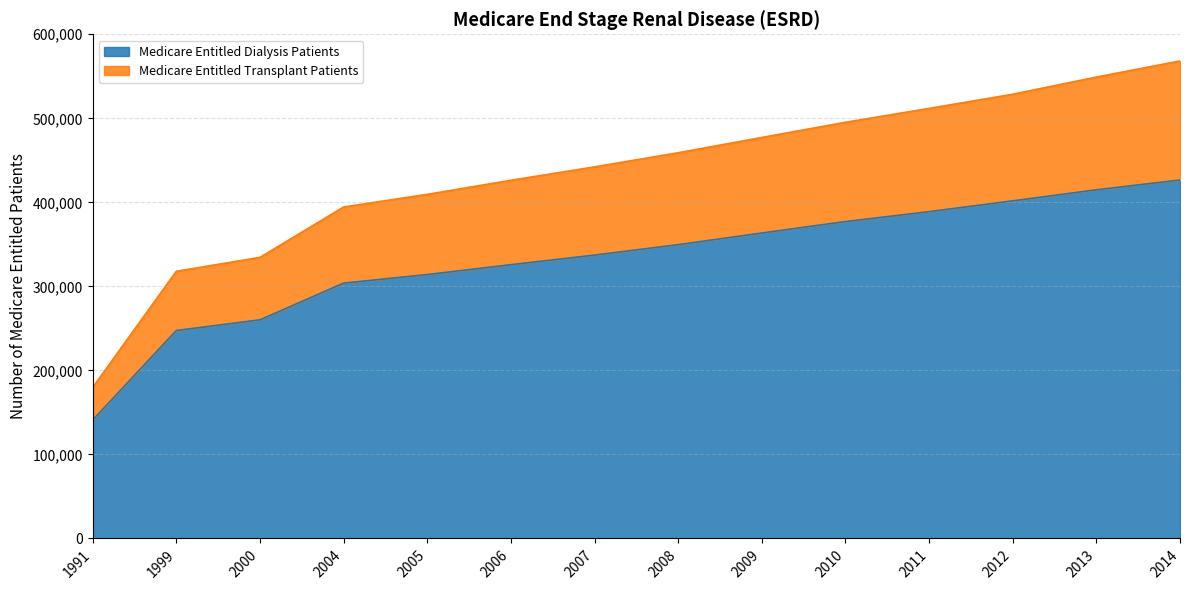

What is the sum of all Medicare Entitled Dialysis Patients values?

4651796